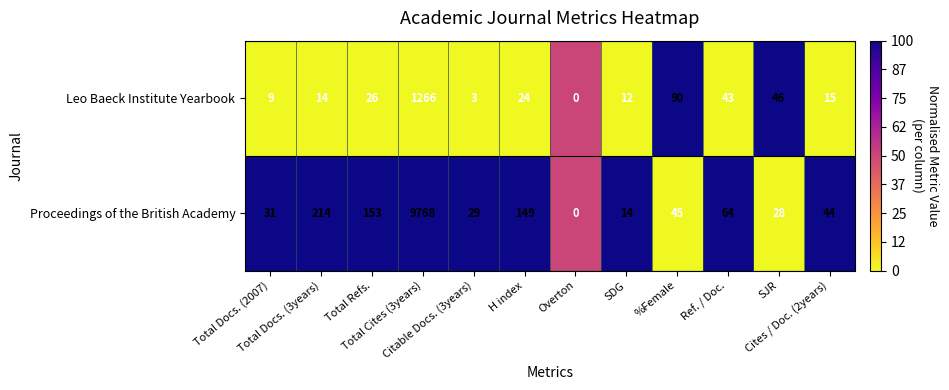

What is the difference between the maximum and second lowest values in the Leo Baeck Institute Yearbook series?

1263